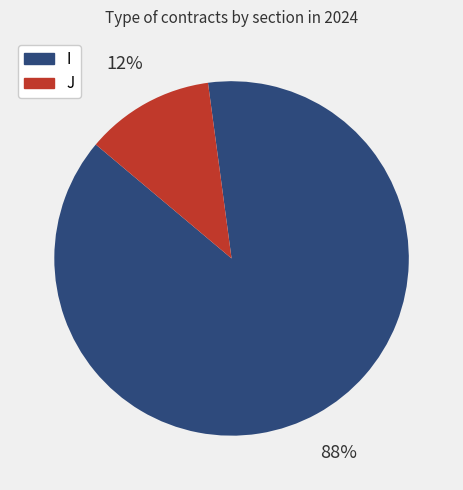

What is the smallest slice in the pie chart?

J